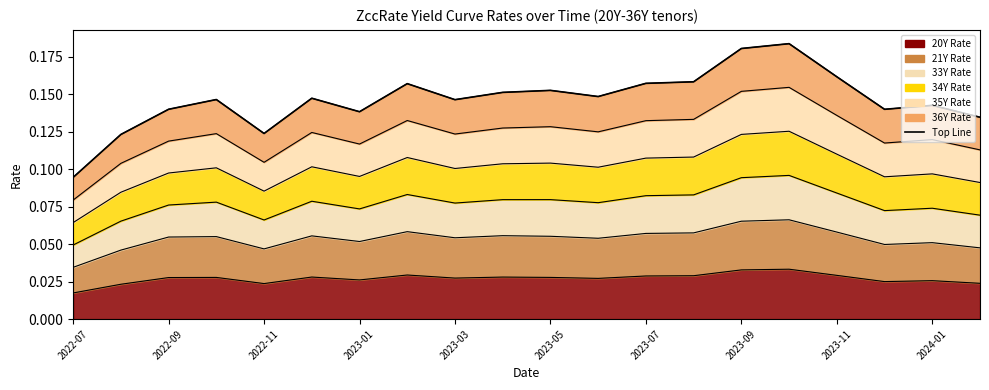

How many values are between 0 and 1?

20